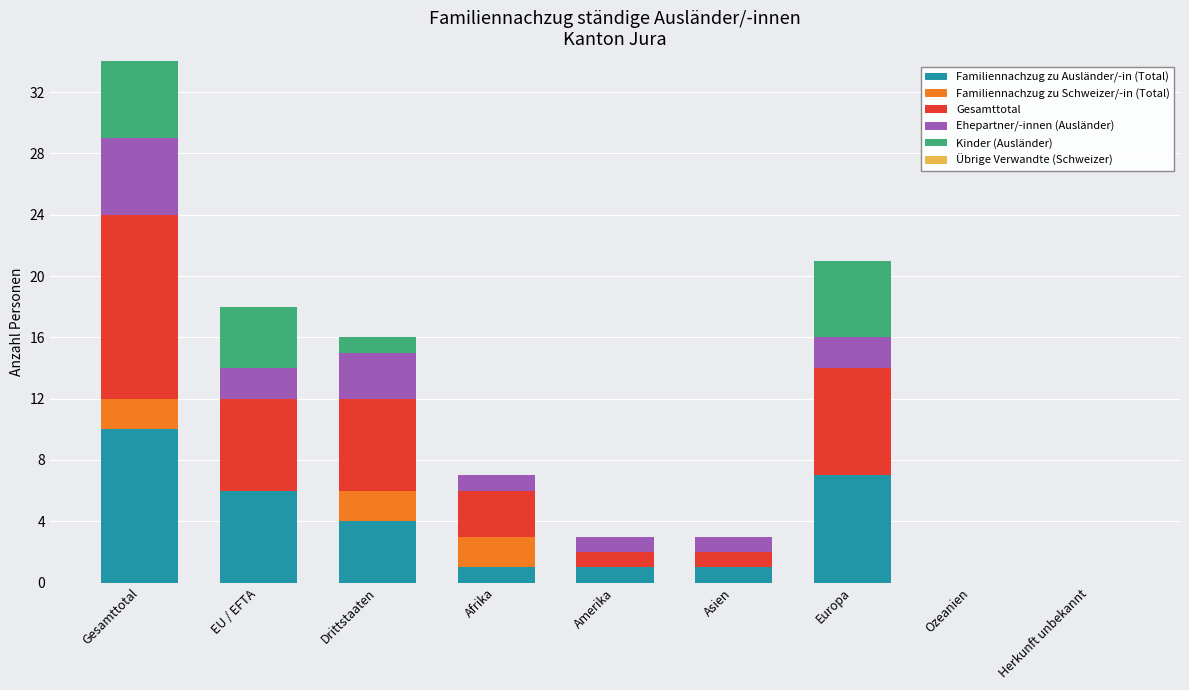

At which category is the sum across all series the highest?

Gesamttotal